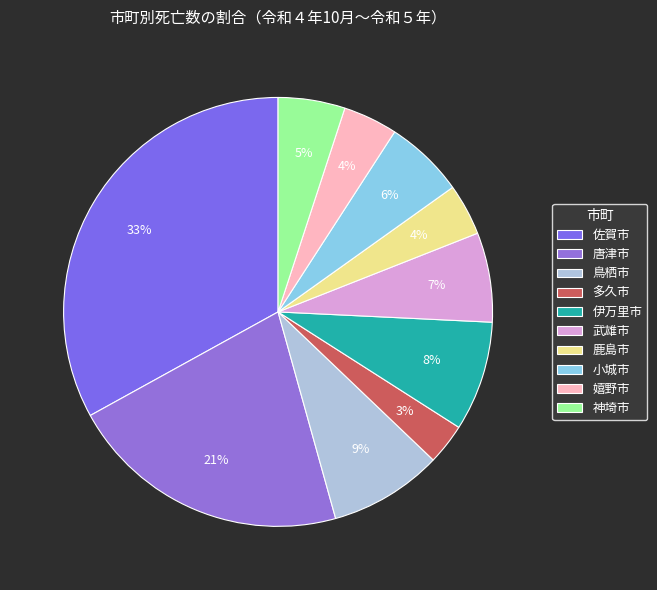

Rank the categories by value from highest to lowest.

佐賀市, 唐津市, 鳥栖市, 伊万里市, 武雄市, 小城市, 神埼市, 嬉野市, 鹿島市, 多久市